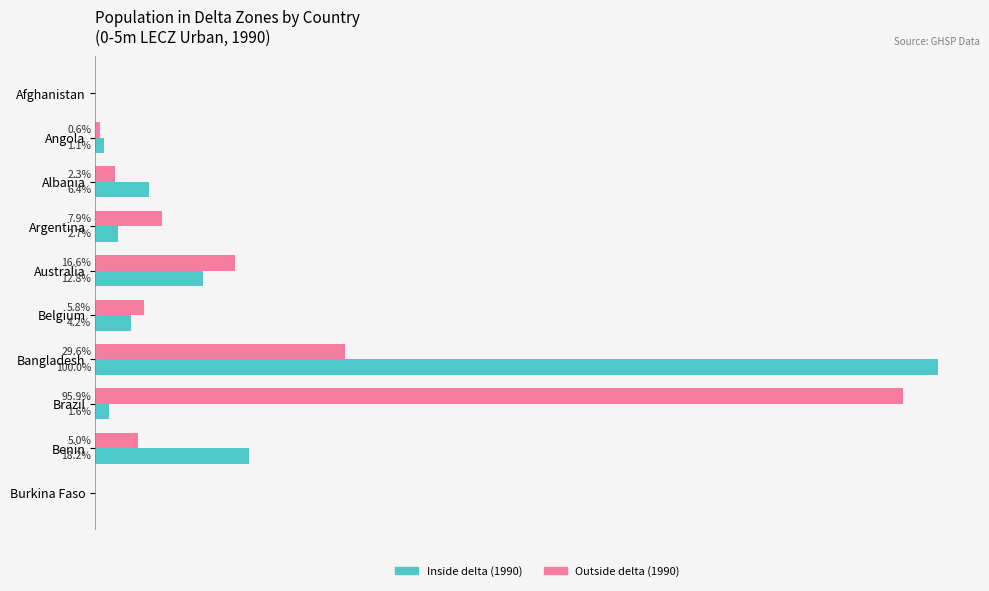

Between Angola and Belgium, which series saw the biggest shift?

Outside delta (1990)